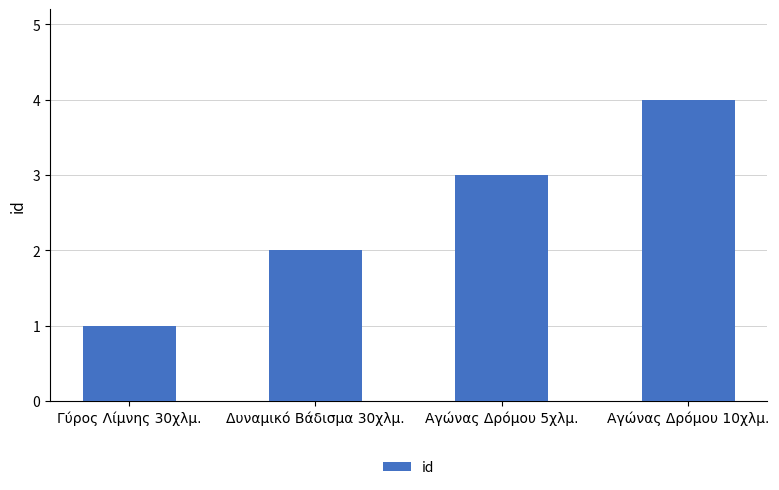

How many data points are less than 3?

2